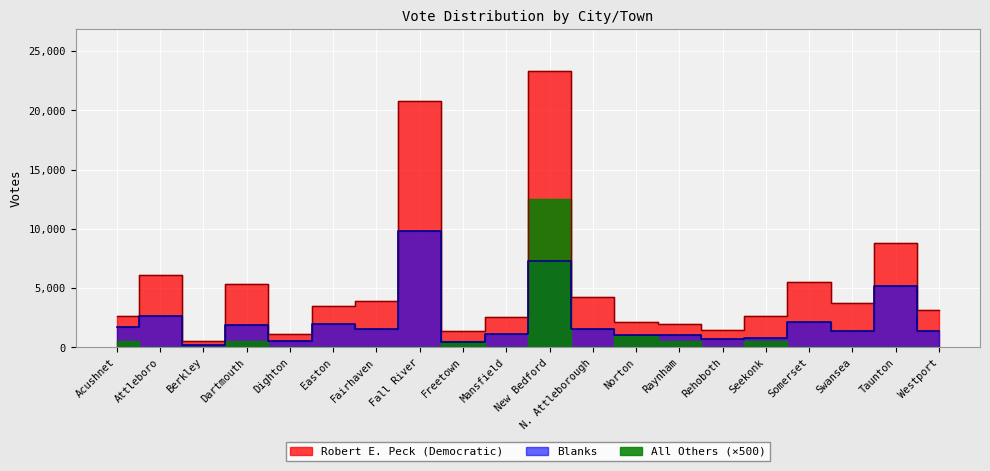

Does the chart display data point markers on the line(s)?

No